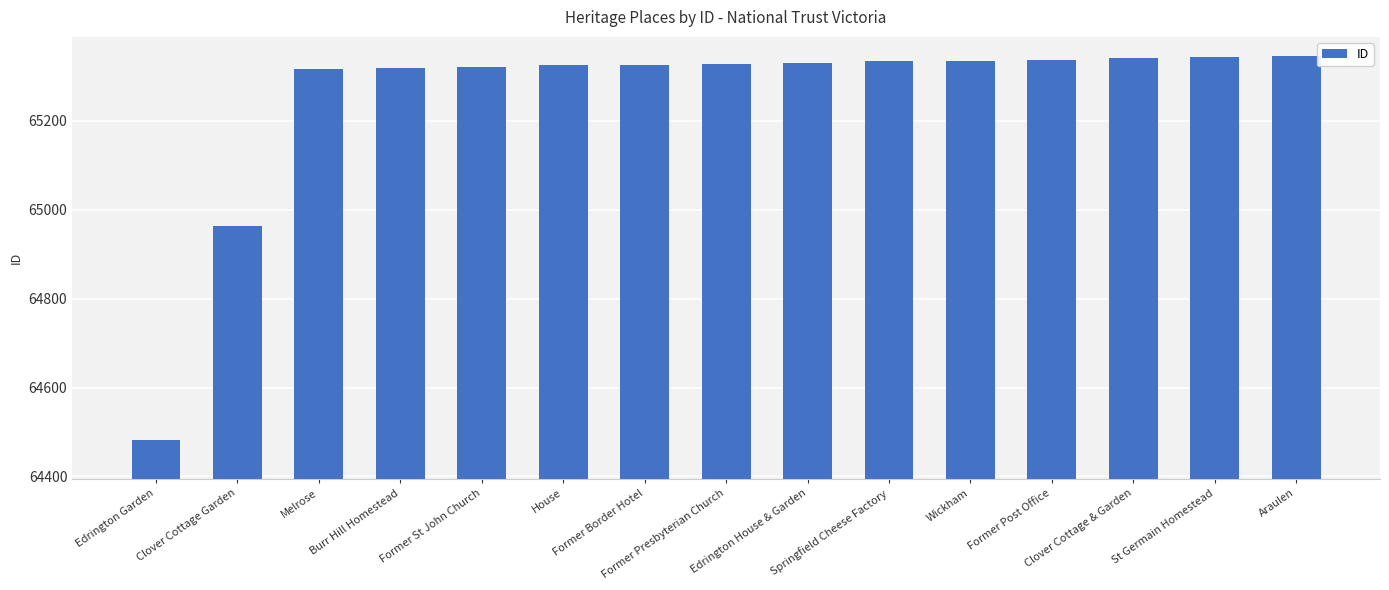

What is the smallest value displayed?

64481